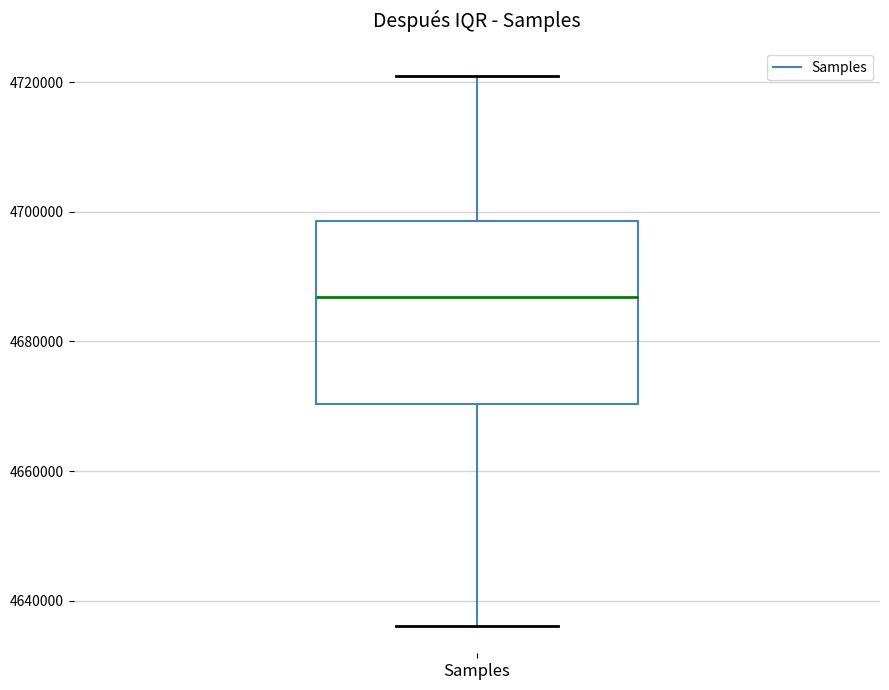

Read this box plot against the y-axis: the position of the median line, the range covered by the box, and the ends of both whiskers. The values are not printed on the chart, so give them approximately, as read against the axis.

median 4686000, box 4670000 to 4698000, whiskers 4636000 to 4722000